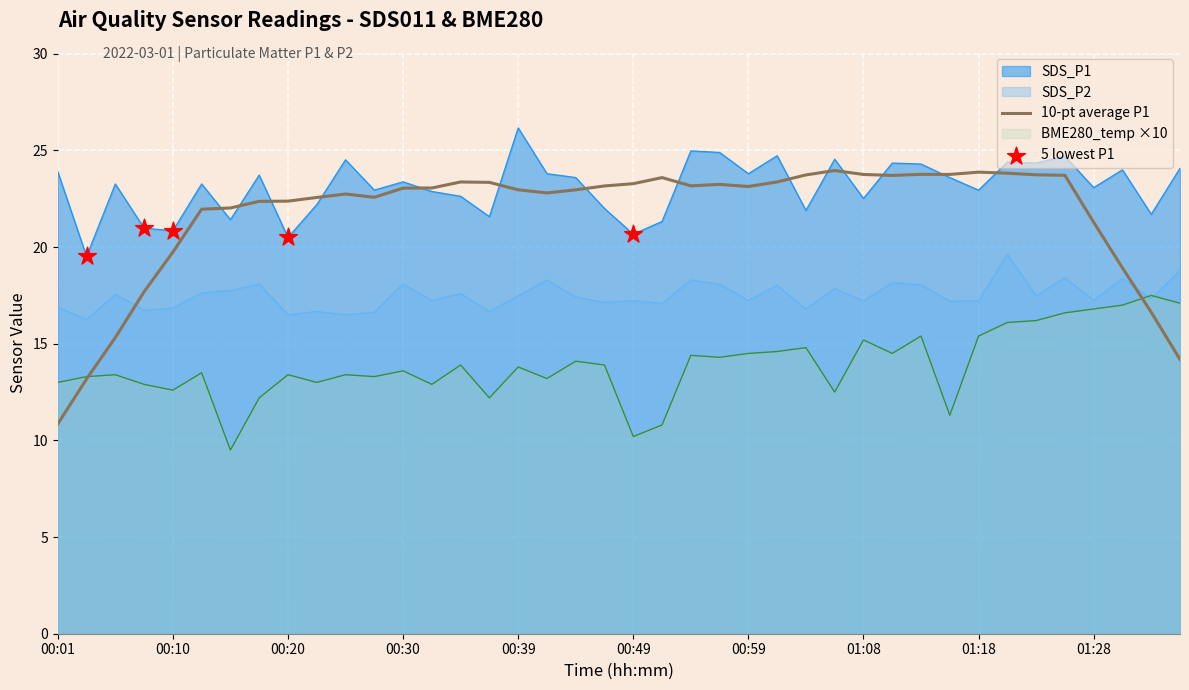

At which category is the sum across all series the highest?

01:21